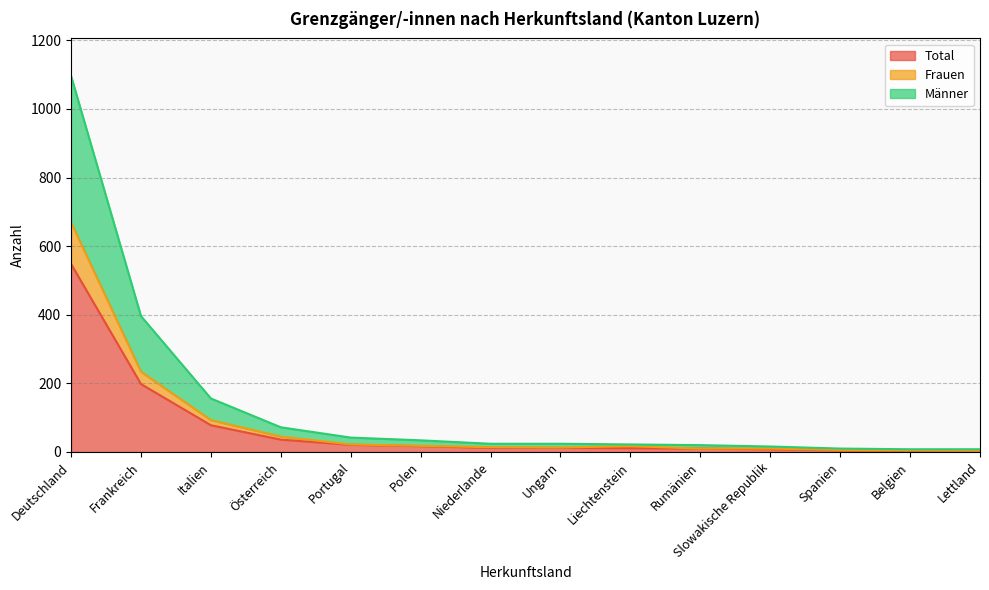

Reading left to right, what are all the values shown in this chart?

Total: Deutschland=548	Frankreich=198	Italien=78	Österreich=36	Portugal=21	Polen=17	Niederlande=12	Ungarn=12	Liechtenstein=11	Rumänien=10	Slowakische Republik=8	Spanien=5	Belgien=4	Lettland=4
Frauen: Deutschland=669	Frankreich=234	Italien=93	Österreich=45	Portugal=22	Polen=18	Niederlande=14	Ungarn=13	Liechtenstein=17	Rumänien=10	Slowakische Republik=10	Spanien=6	Belgien=5	Lettland=4
Männer: Deutschland=1096	Frankreich=396	Italien=156	Österreich=72	Portugal=42	Polen=34	Niederlande=24	Ungarn=24	Liechtenstein=22	Rumänien=20	Slowakische Republik=16	Spanien=10	Belgien=8	Lettland=8